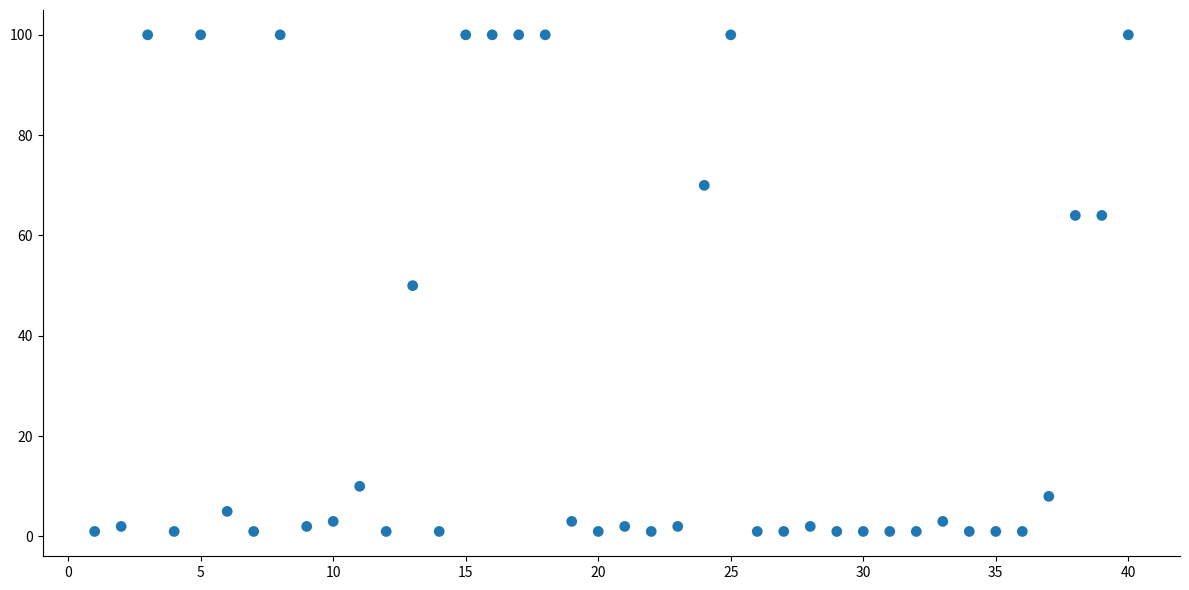

What is the range of X values (max minus min)?

39